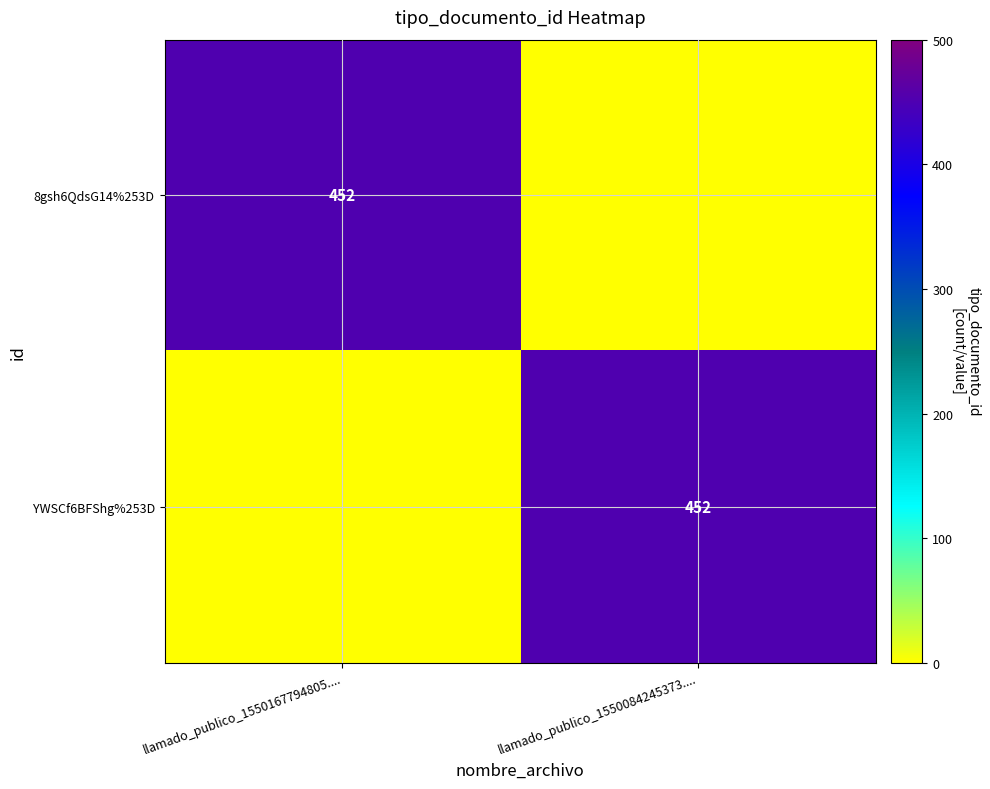

How many categories are shown in the chart?

2